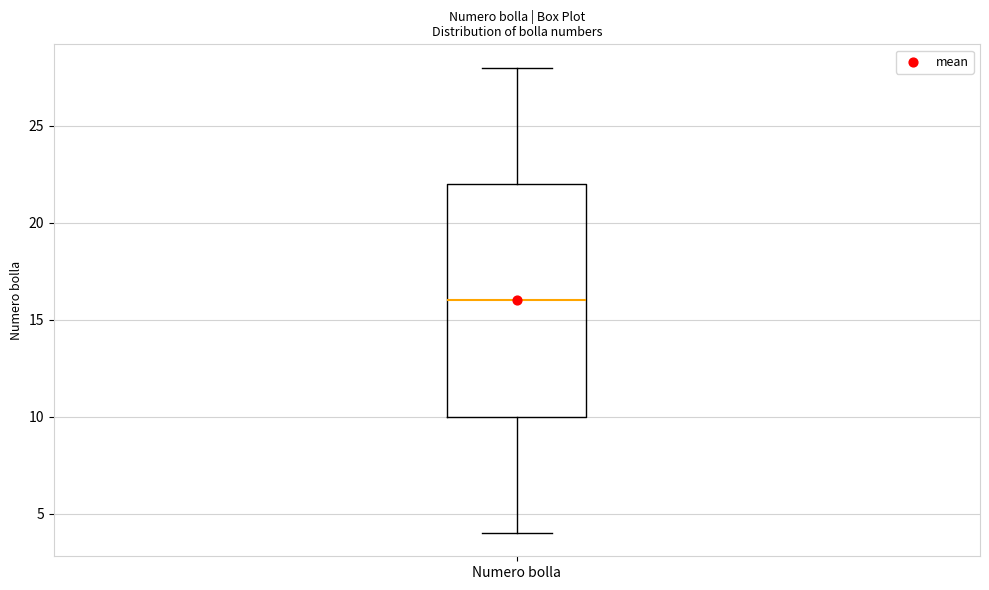

Read this box plot against the y-axis: the position of the median line, the range covered by the box, and the ends of both whiskers. The values are not printed on the chart, so give them approximately, as read against the axis.

median 16, box 10 to 22, whiskers 4 to 28